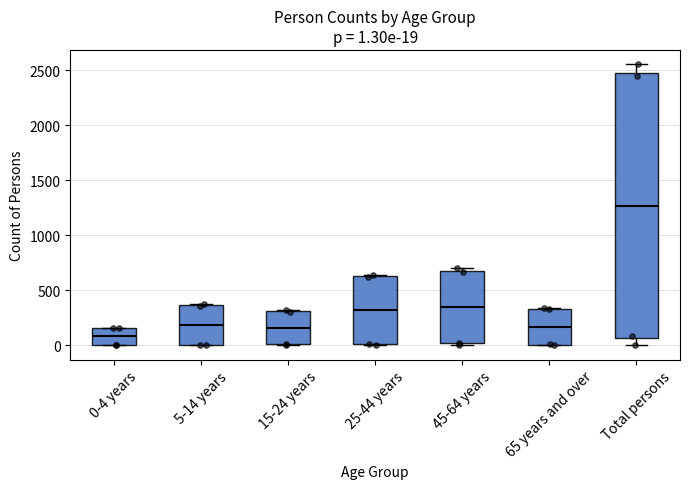

Which box is the tallest, from its lower edge to its upper edge?

Total persons